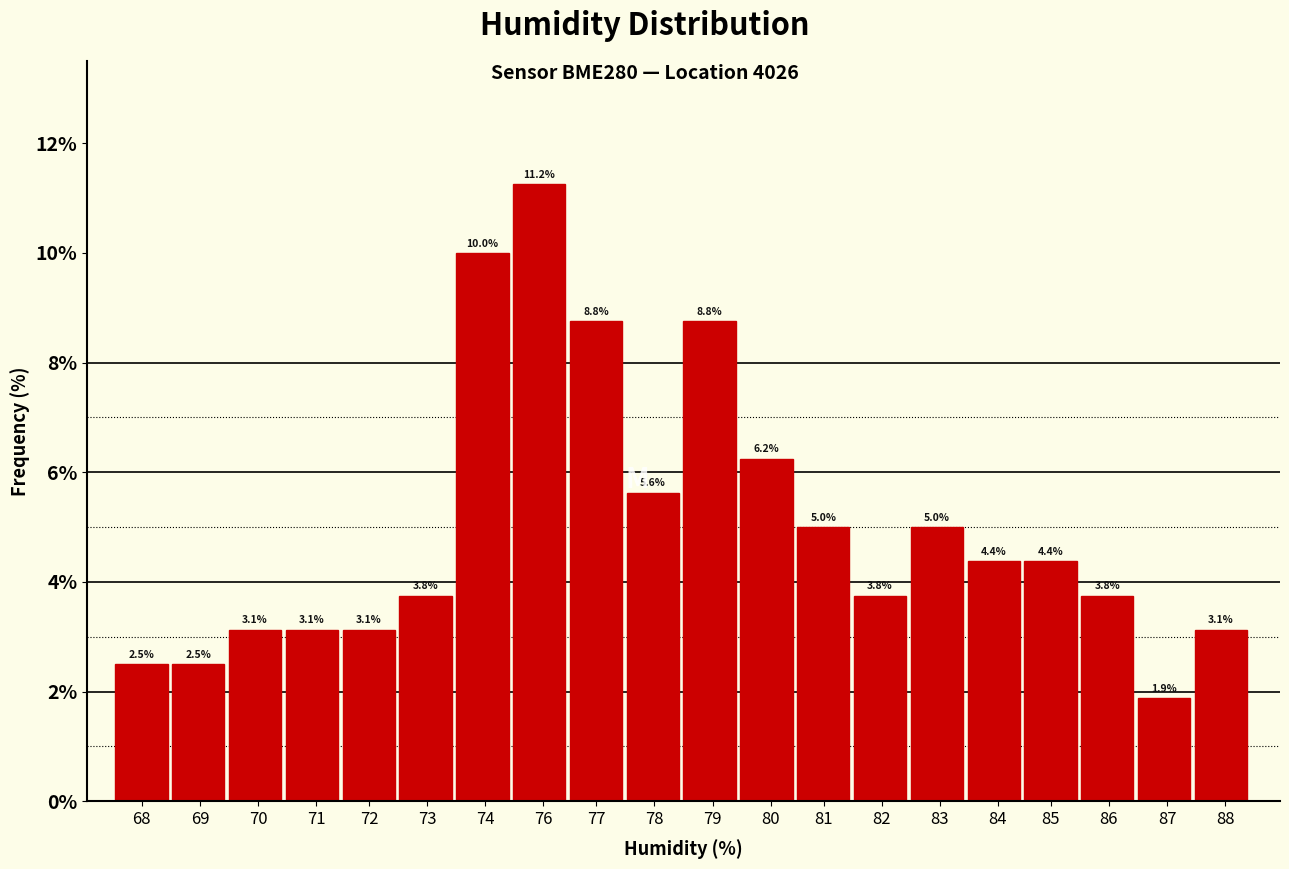

What is the value of the 3rd bar from the left?

3.1